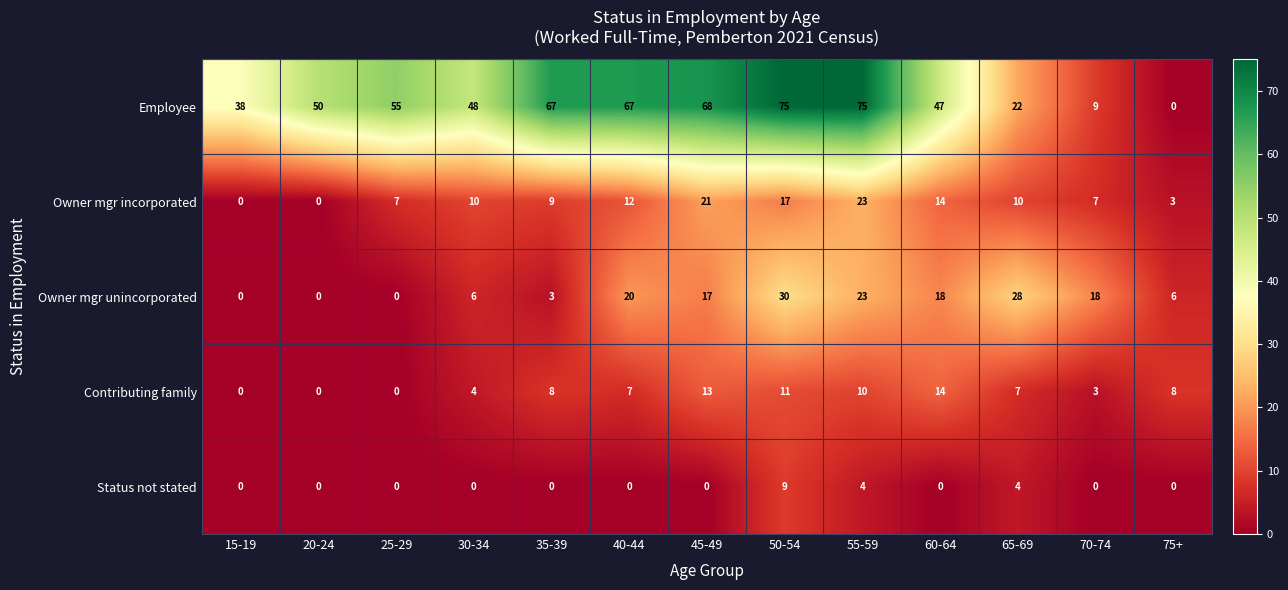

Is it true that Owner mgr incorporated equals 3 at 75+?

True